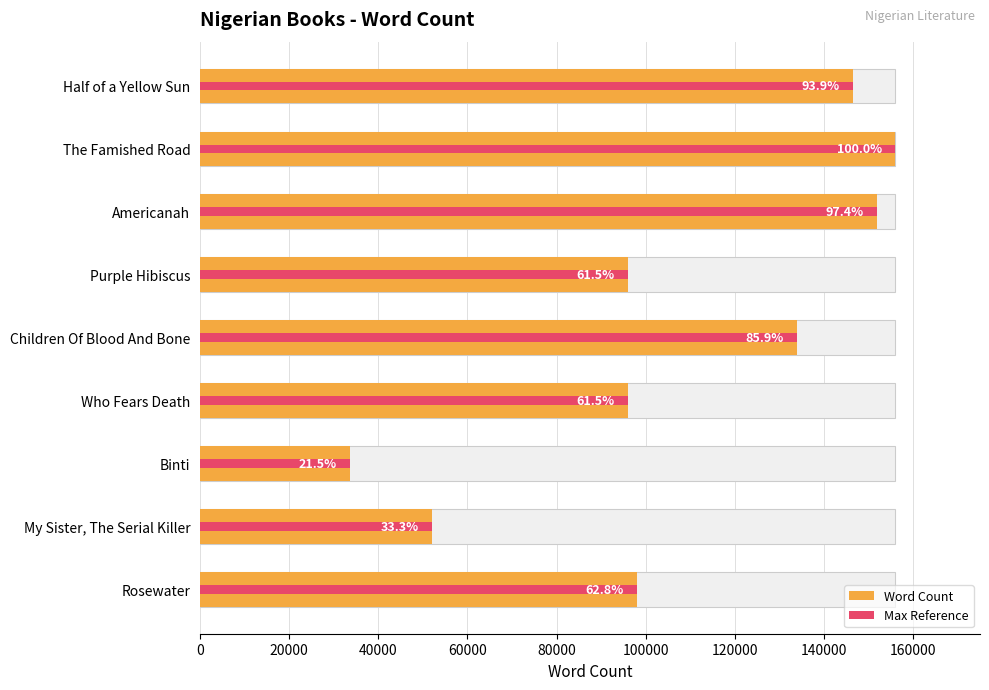

Which series has the largest total across all categories?

Word Count